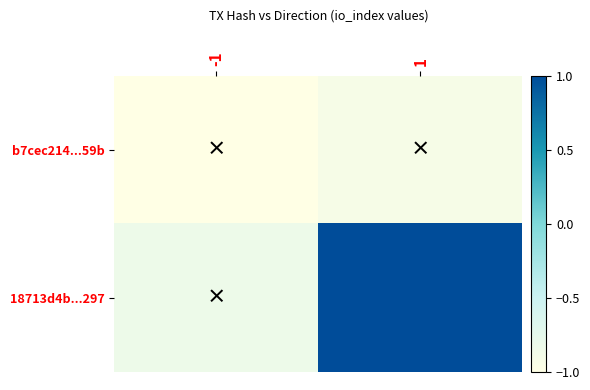

How many b7cec214...59b values are between -1 and 0?

2